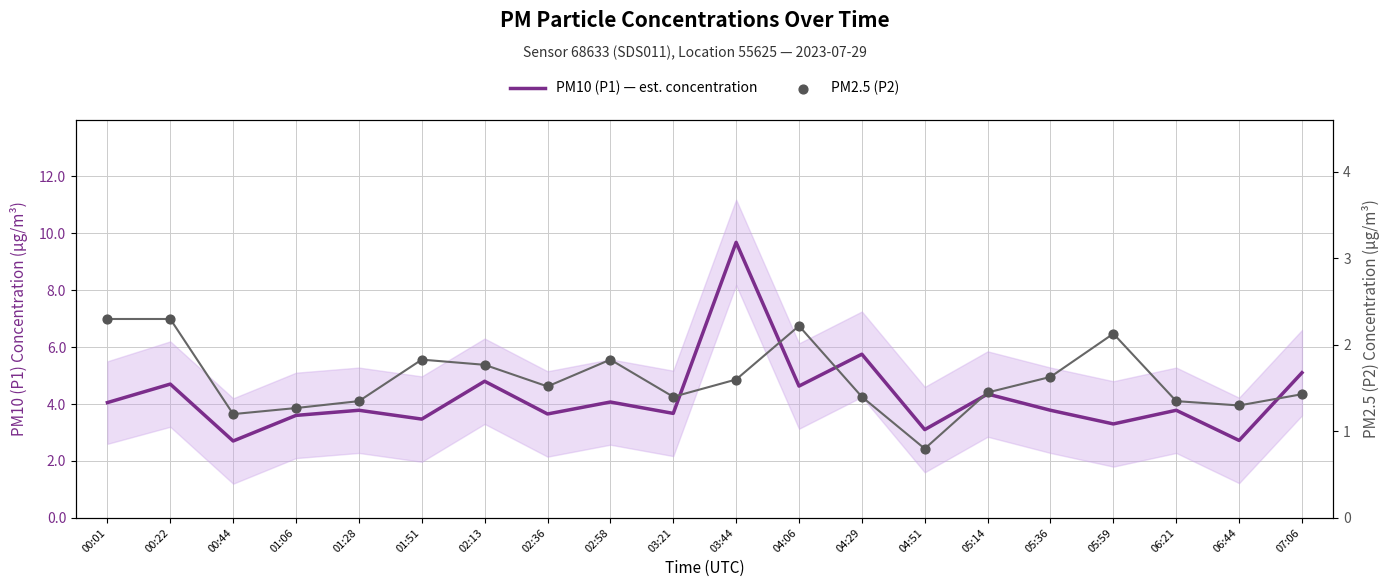

Which series has the largest total across all categories?

PM10 (P1) — est. concentration